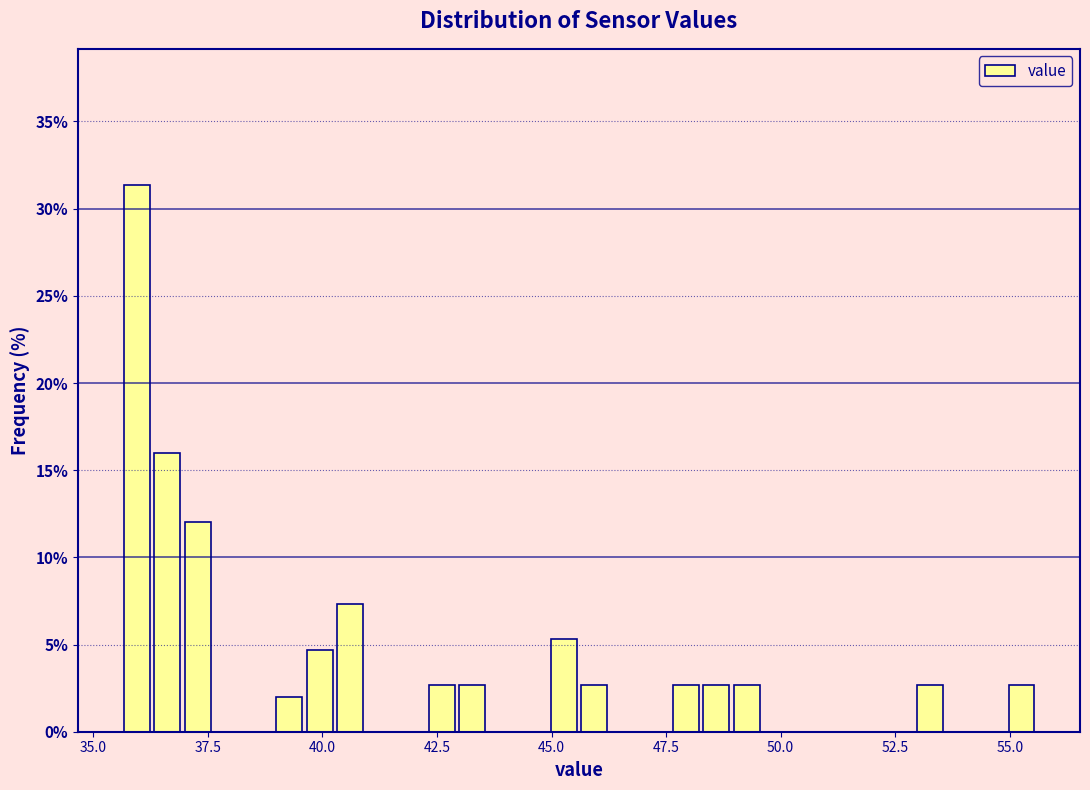

Read against the x-axis, roughly where is the centre of the tallest bar?

36.0